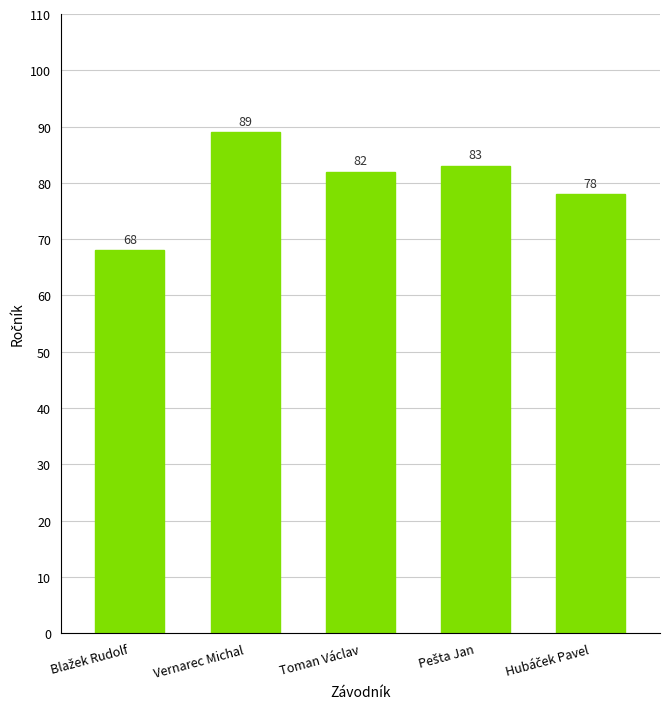

Reading left to right, transcribe all the data shown in this chart.

68	89	82	83	78